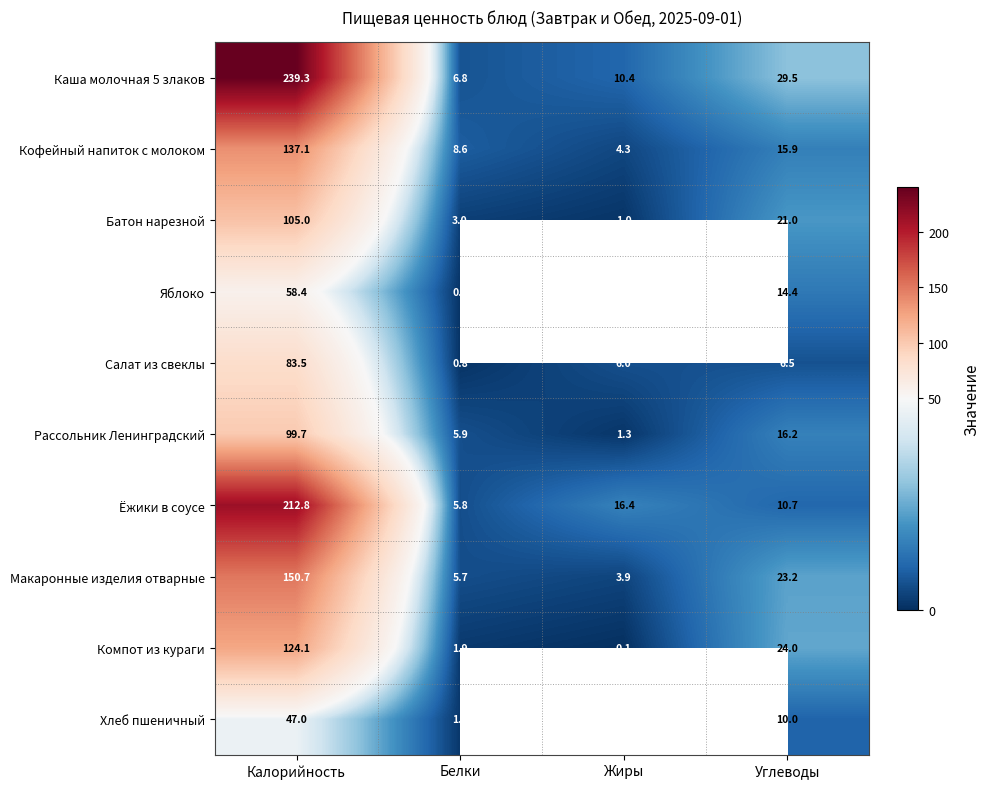

Where does the Ёжики в соусе series first go above 16?

Калорийность